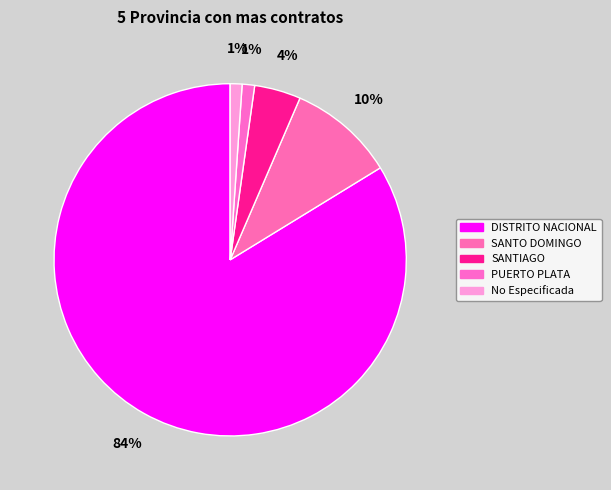

To the nearest percent, what is the average slice percentage?

20%